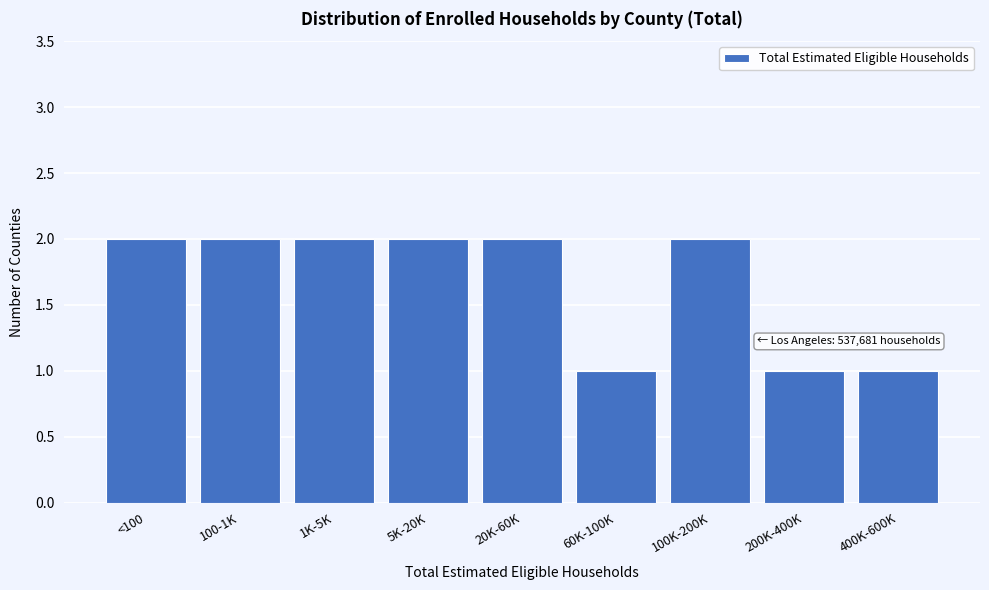

Reading left to right, transcribe all the data shown in this chart.

<100=2	100-1K=2	1K-5K=2	5K-20K=2	20K-60K=2	60K-100K=1	100K-200K=2	200K-400K=1	400K-600K=1